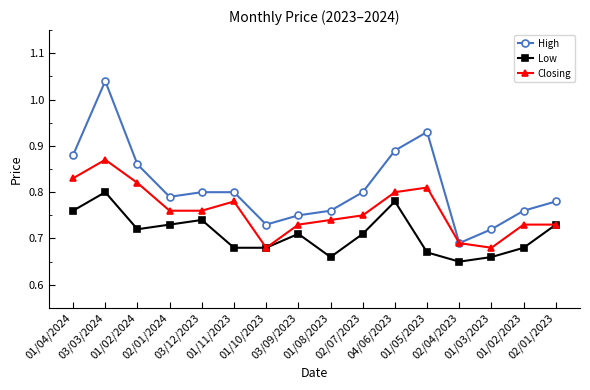

What are all the series names shown in the legend?

High, Low, Closing